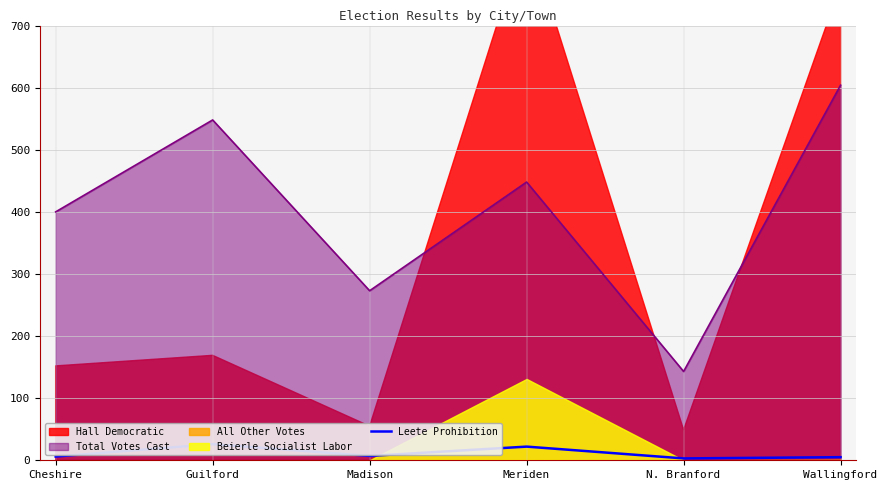

What is the average value?

12